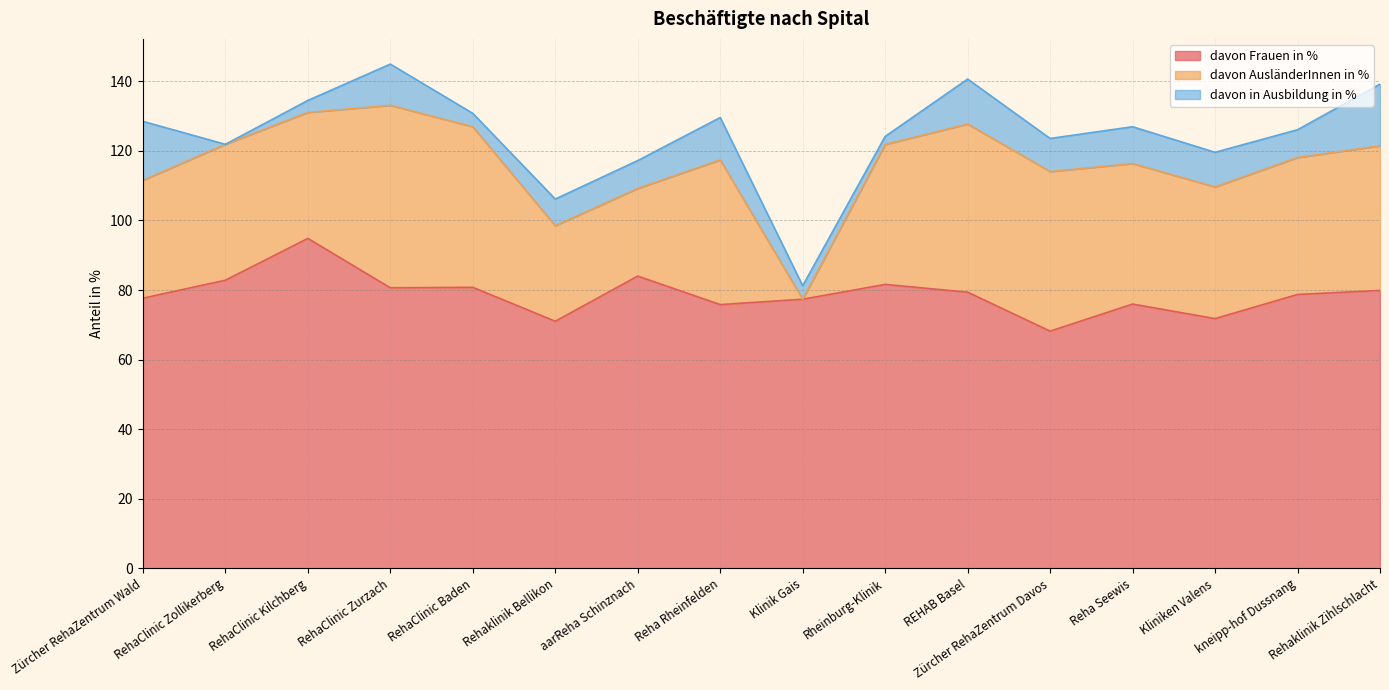

How many series are shown in this chart?

3